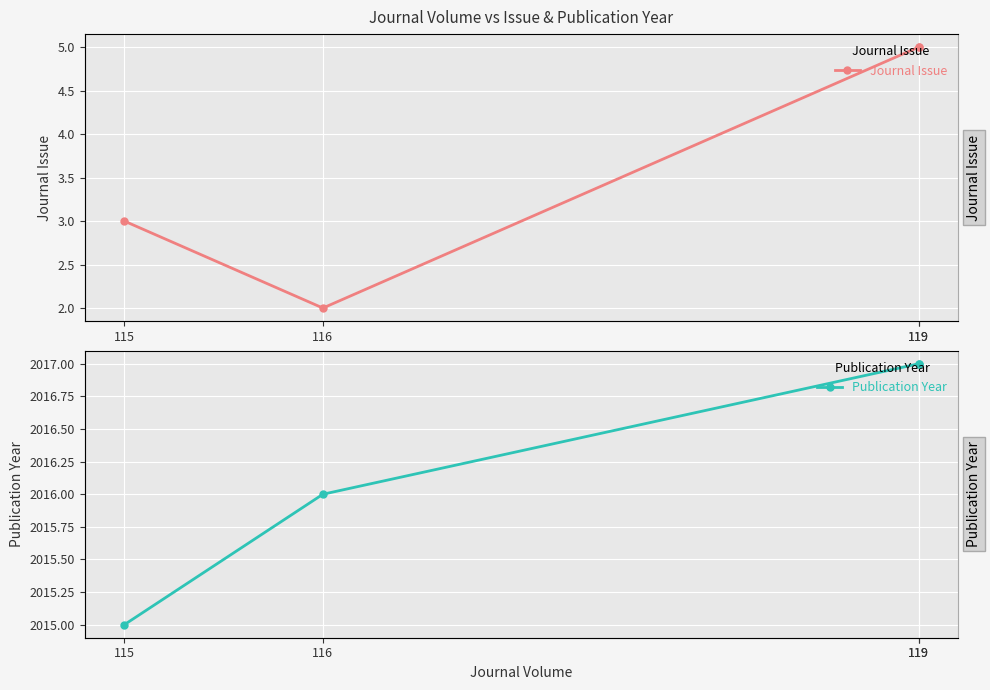

What is the difference between the second highest and second lowest values in the Journal Issue series?

2